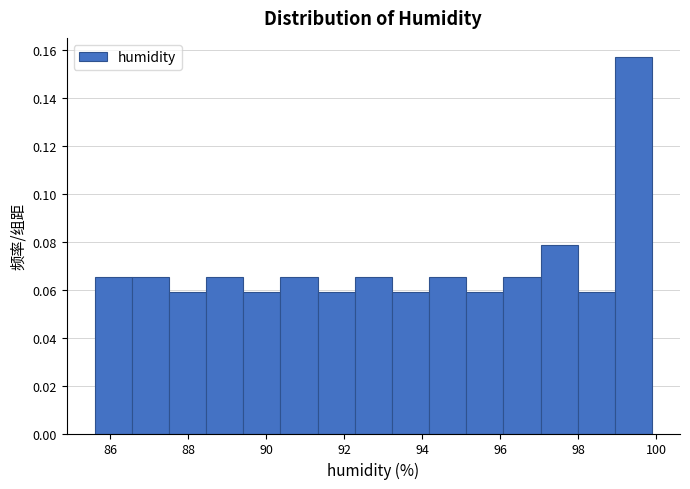

How tall is the bar that spans 96.0 to 97.0 on the x-axis? Neither the bar edges nor the heights are printed on the chart, so give them approximately, as read against the axes.

0.066